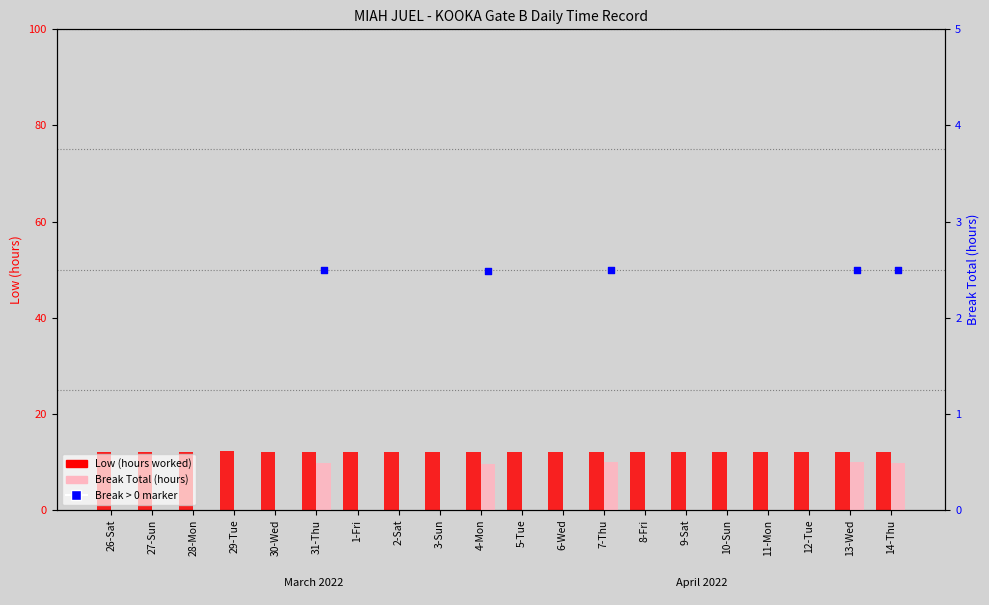

Which series has the largest total across all categories?

Low